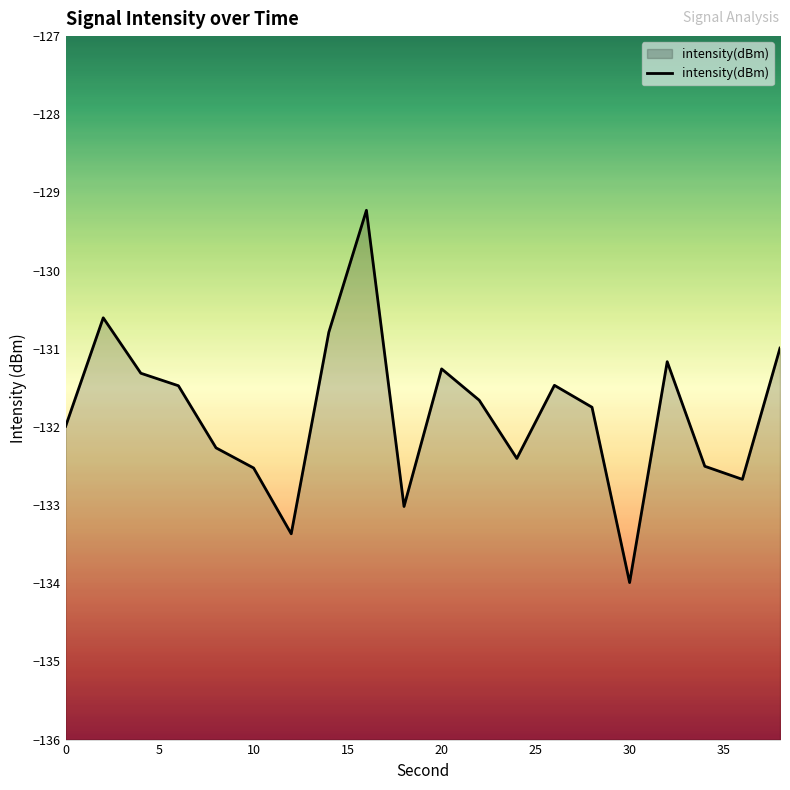

What is the minimum value shown in the chart?

-134.0